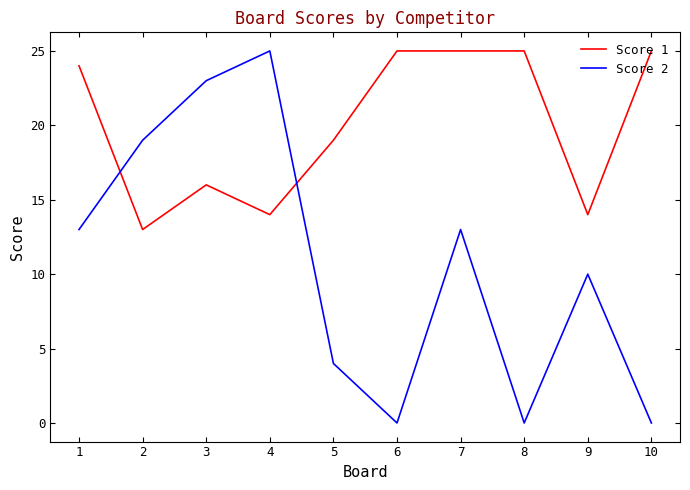

Which series has the largest range (max minus min)?

Score 2